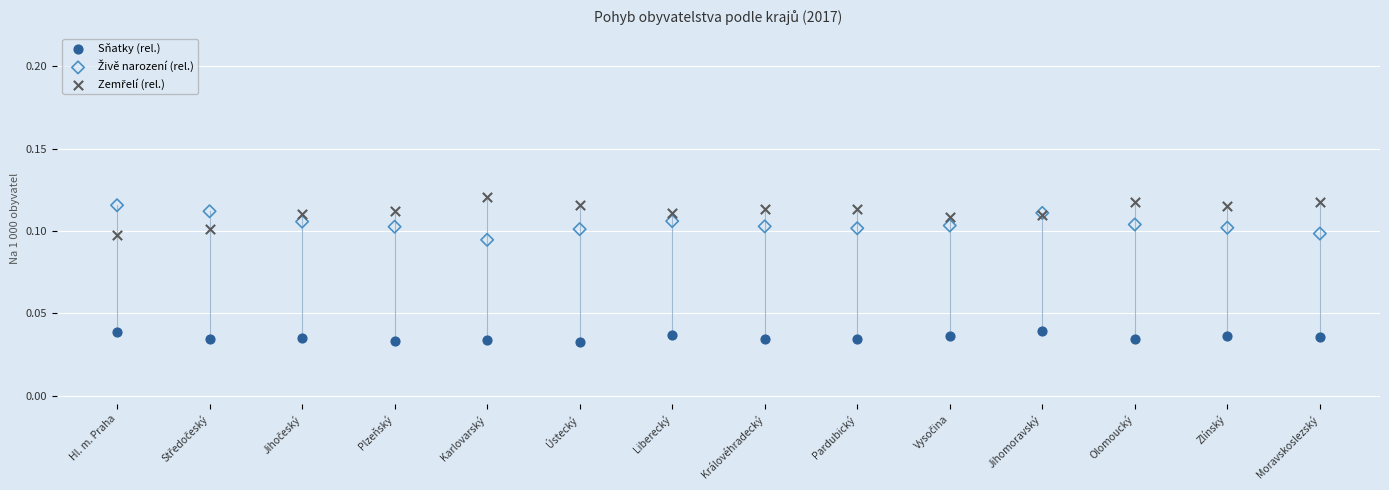

Which series contains the lowest Y value?

Sňatky (rel.)